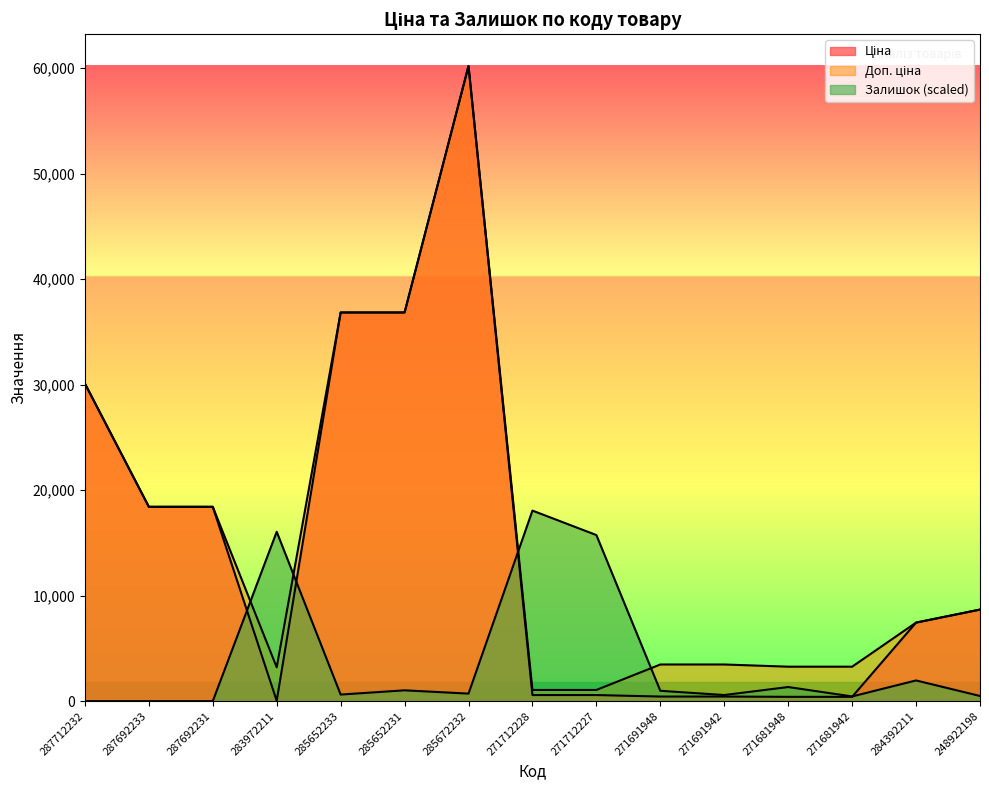

What is the sum of the Ціна values at 248922198 and 283972211?

8711.6